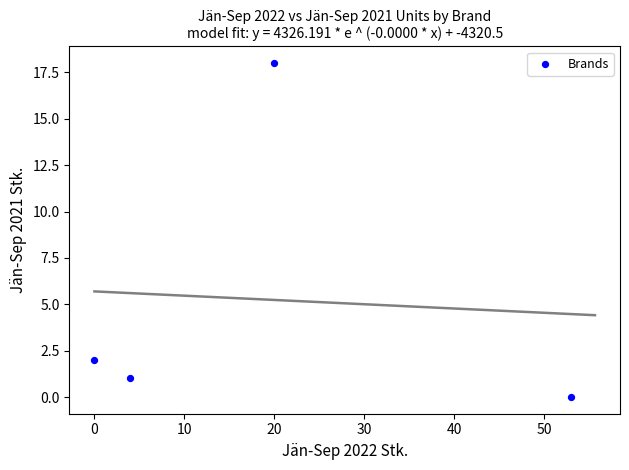

What is the average X value?

19